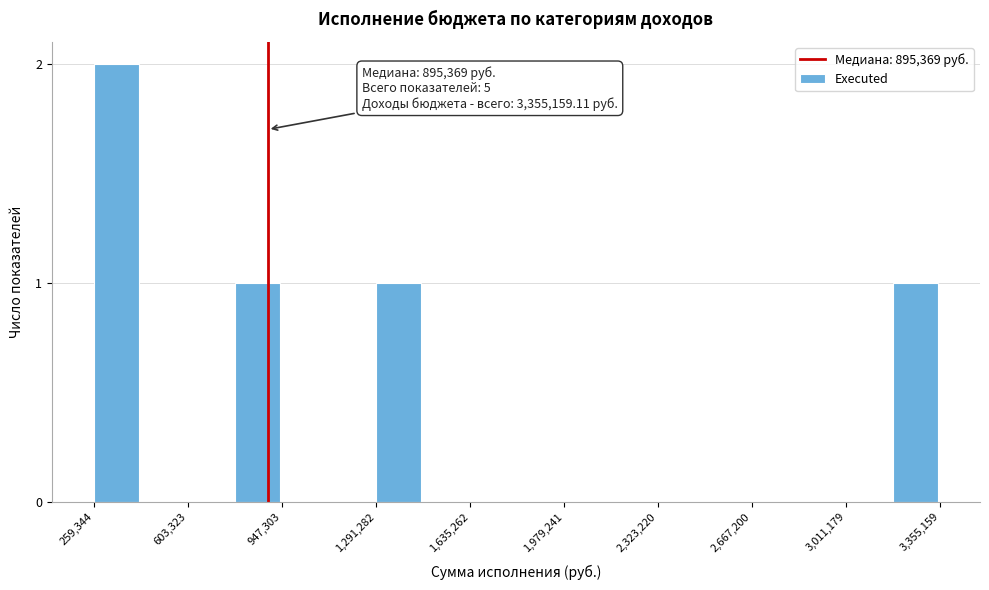

Around what value on the x-axis is the tallest bar? Give the approximate position of its centre, as read against the axis.

350000